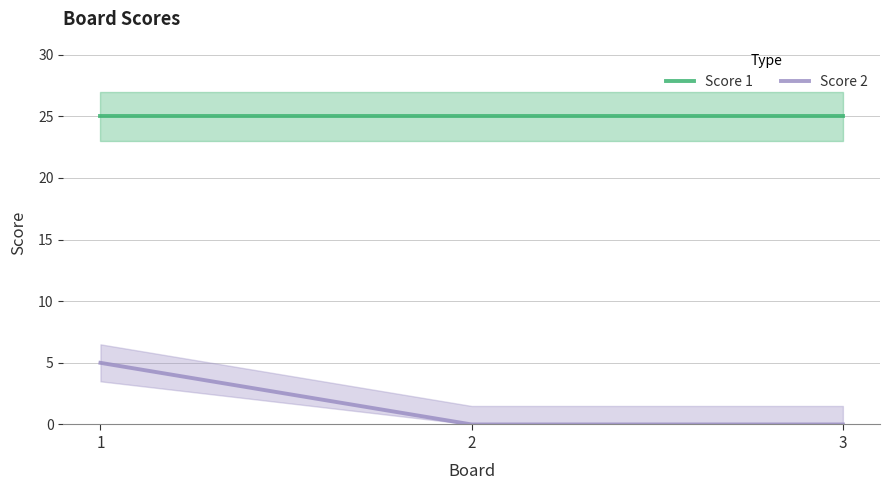

Read the Score 2 value at 1.

5